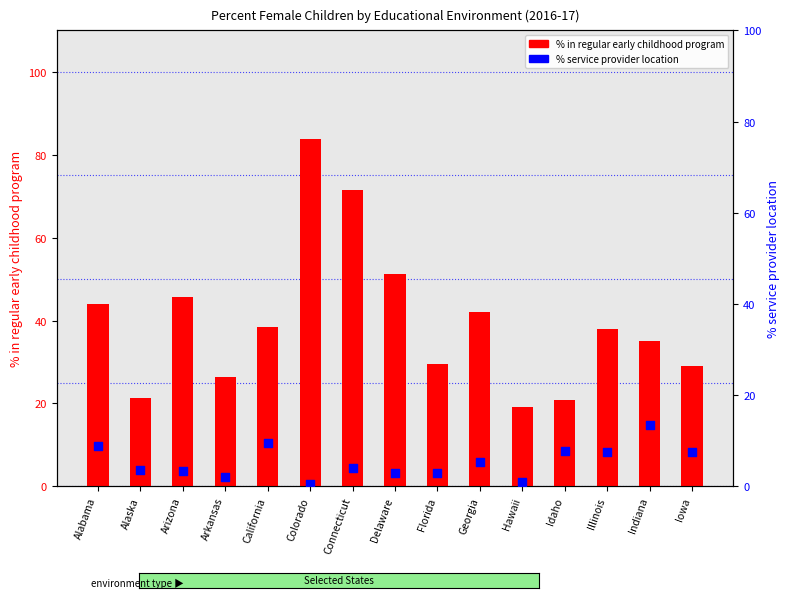

What is the total value across all series at Alabama?

53.0